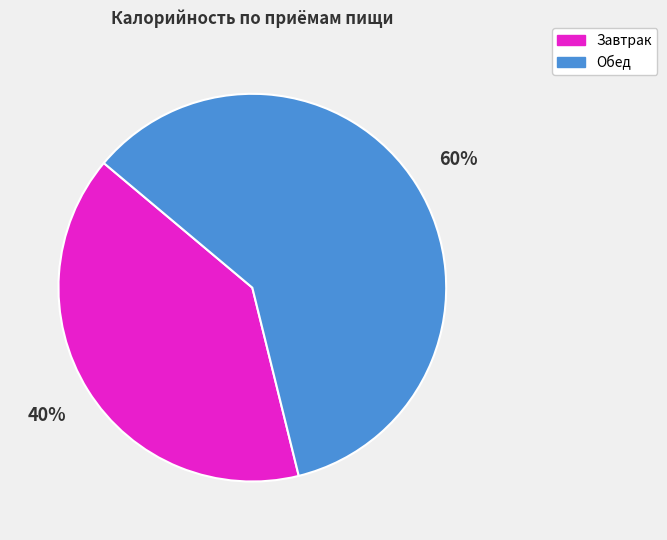

What percentage is the Завтрак slice, to the nearest percent?

40%